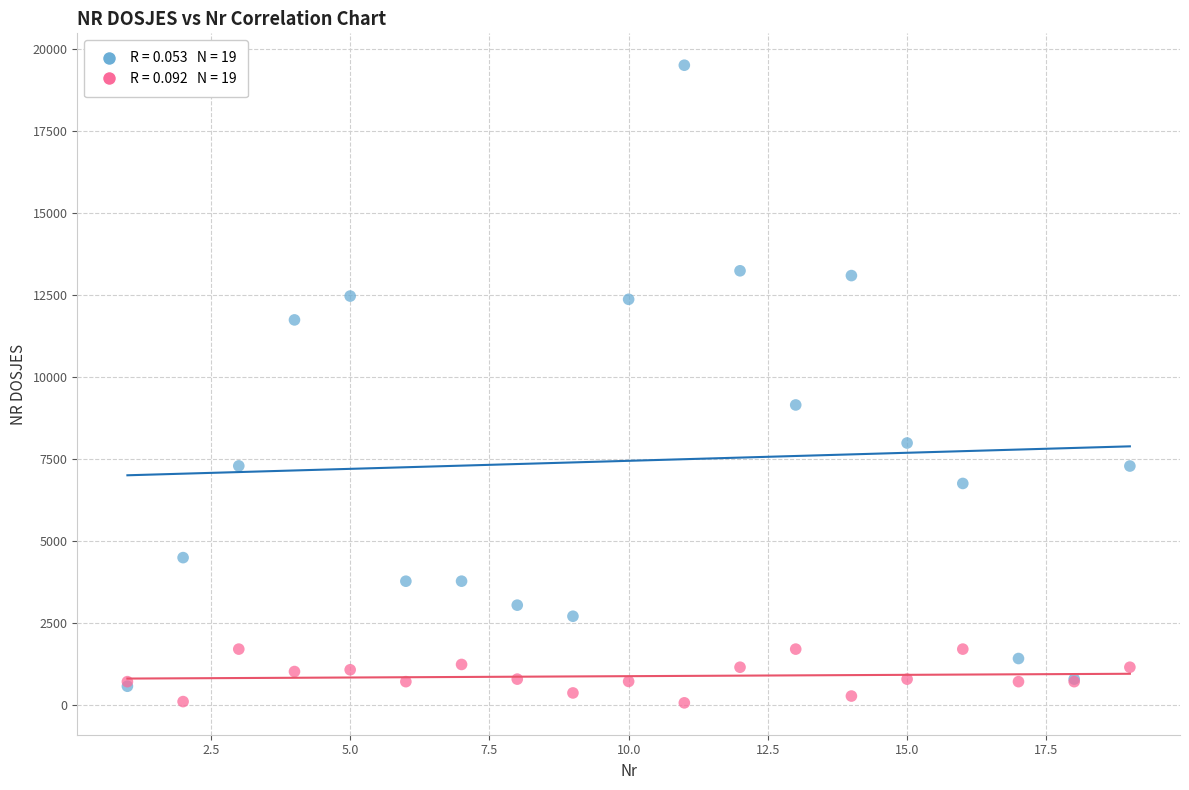

Across all series, what Y value is closest to 9780?

9142